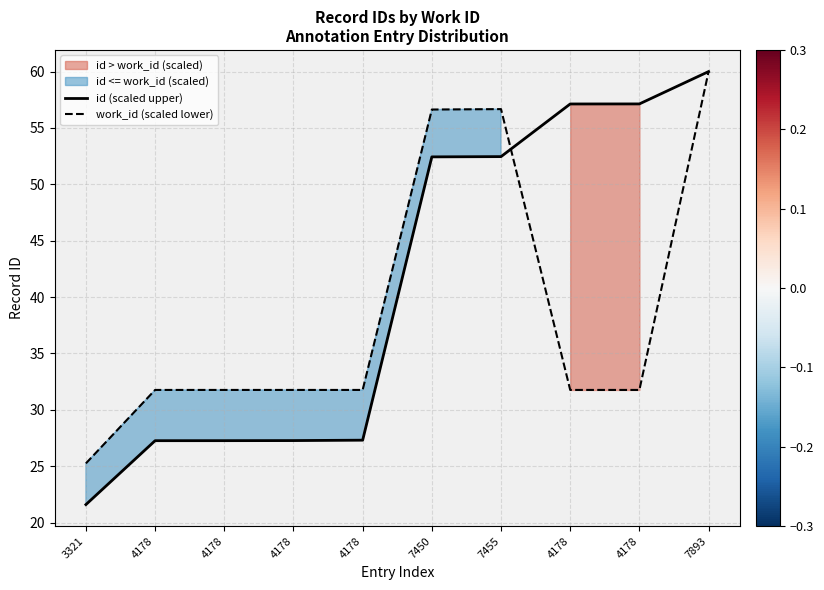

True or false: id (scaled upper) has a value of 57.1 at 4178.

True